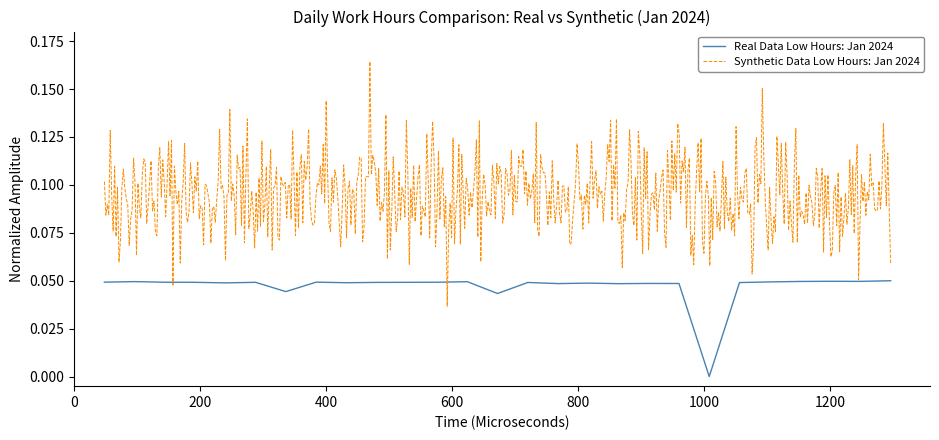

True or false: there are more than 0 points higher than both neighbors.

True